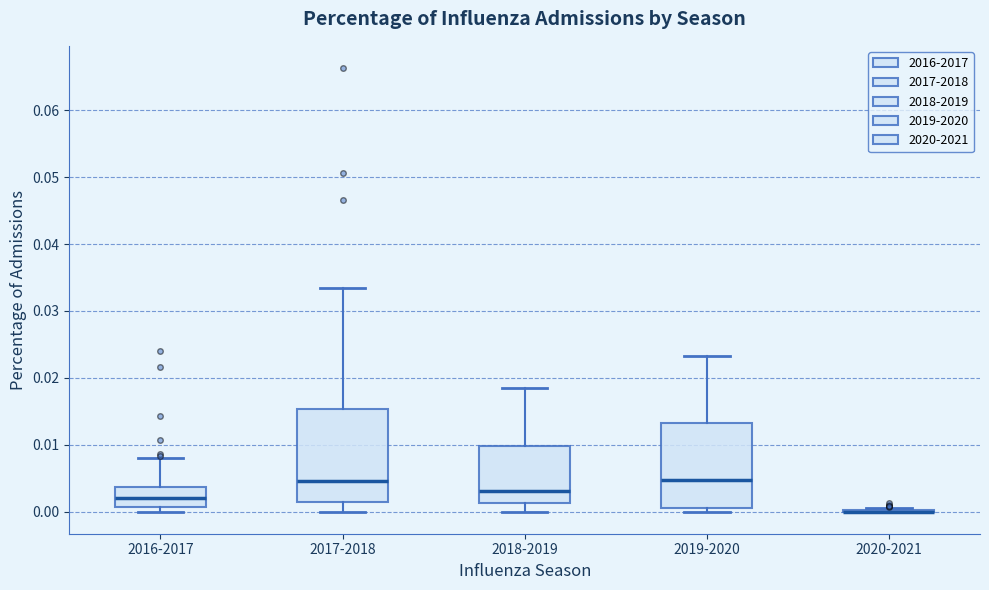

Reading left to right, transcribe this box plot: for each box, give where its median line is, the range the box spans, and where its two whiskers end, as read against the y-axis. The values are not printed on the chart, so give them approximately, as read against the axis.

2016-2017: median 0.002, box 0.001 to 0.004, whiskers 0.000 to 0.008
2017-2018: median 0.005, box 0.001 to 0.015, whiskers 0.000 to 0.033
2018-2019: median 0.003, box 0.001 to 0.010, whiskers 0.000 to 0.019
2019-2020: median 0.005, box 0.000 to 0.013, whiskers 0.000 (just below the box's lower edge) to 0.023
2020-2021: box collapsed to a line at 0.000, whiskers 0.000 to 0.001